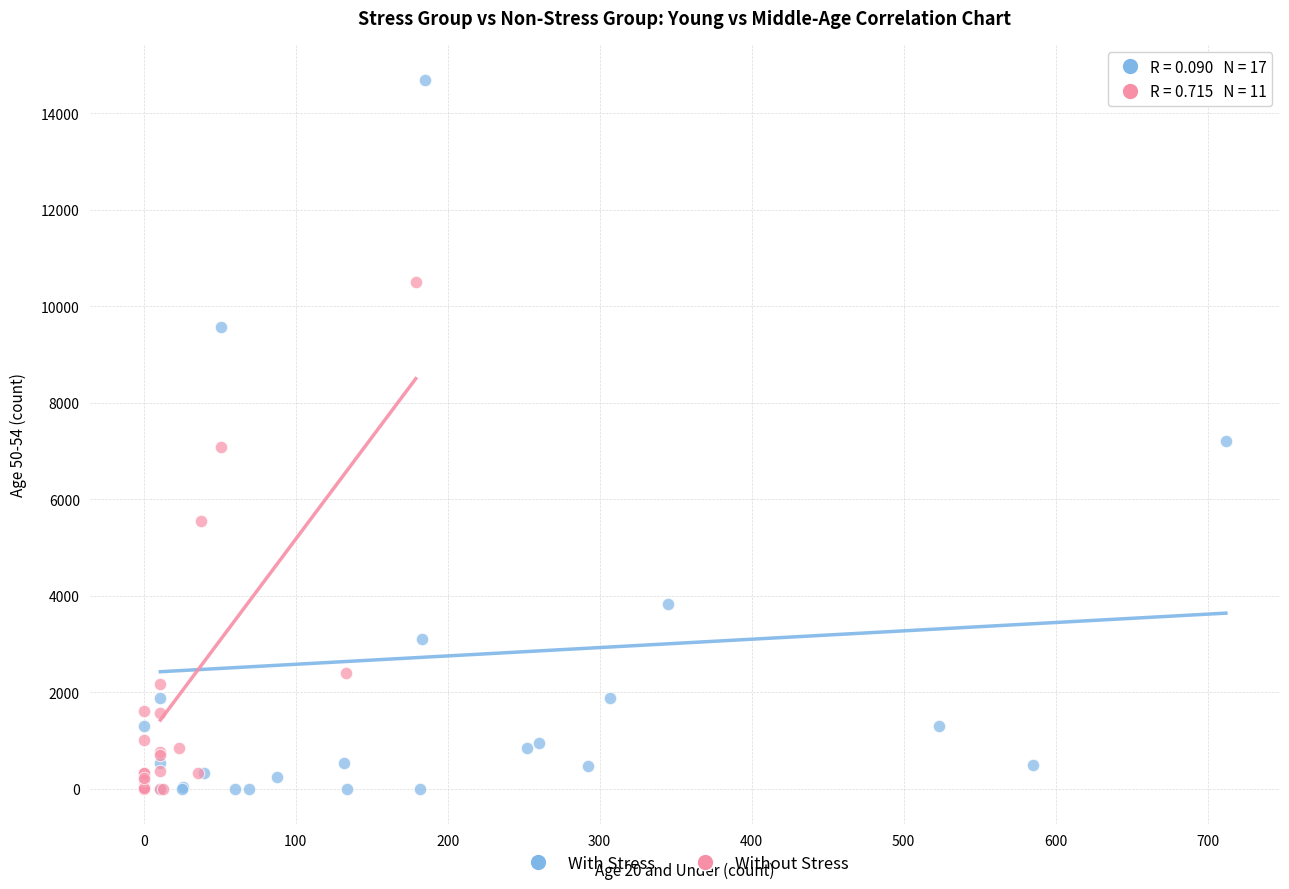

What are all the series names shown in the legend?

With Stress, Without Stress